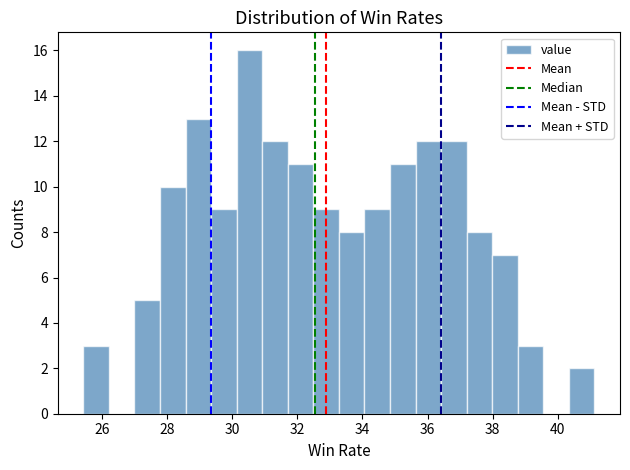

Around what value on the x-axis is the tallest bar? Give the approximate position of its centre, as read against the axis.

30.6